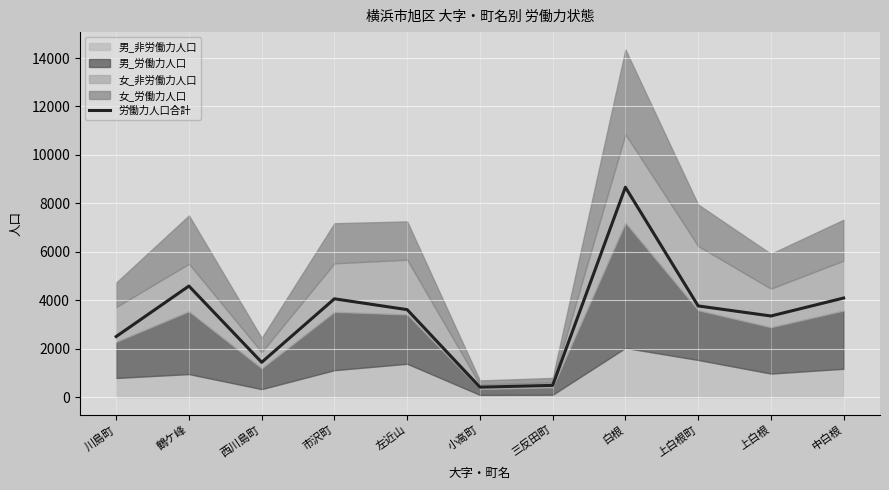

What position from the right is 上白根町?

3